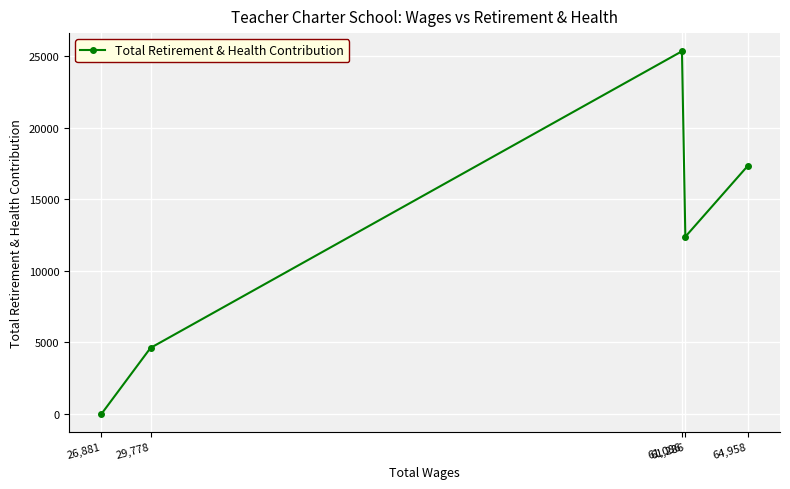

What is the average value?

11937